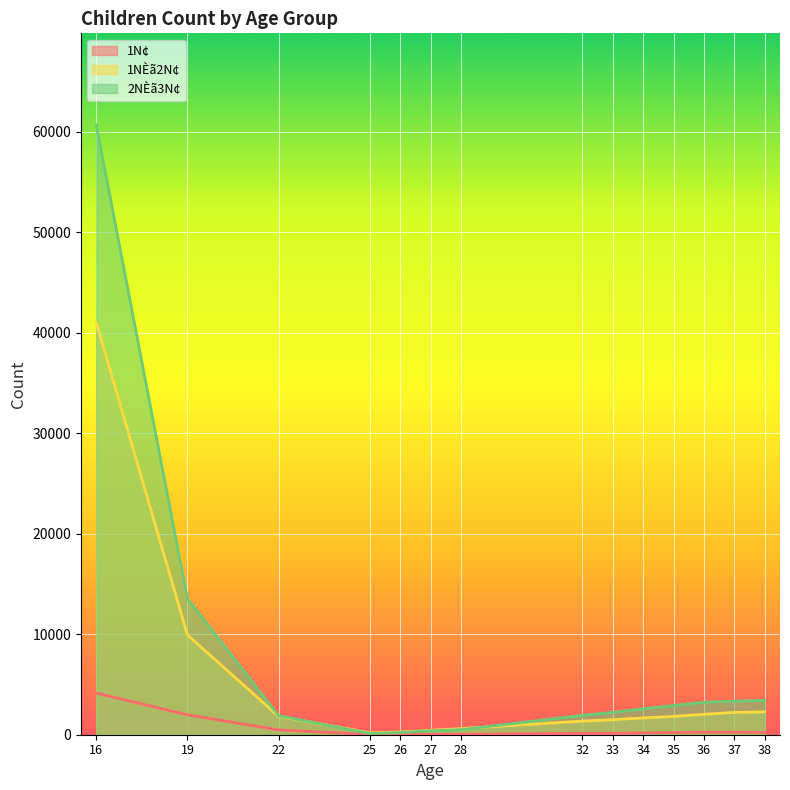

At which label is 1N¢ closest to 2082?

19